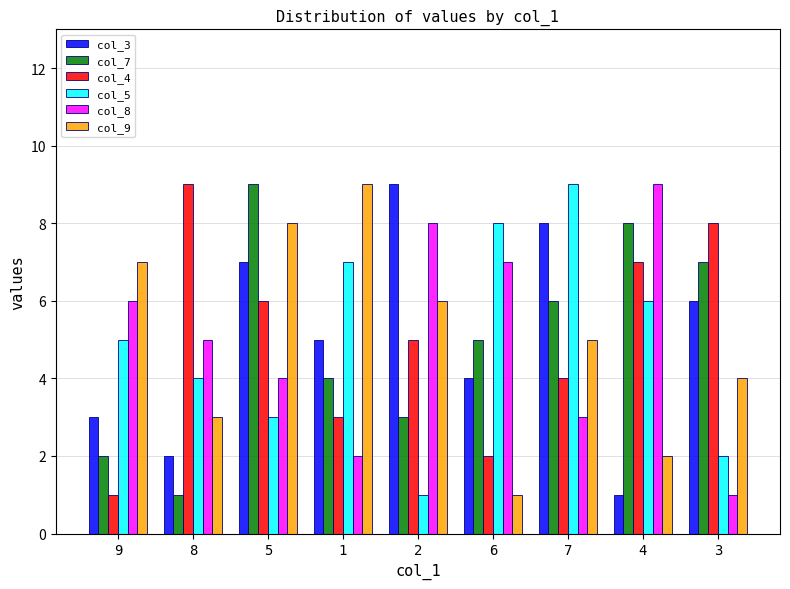

What is the label of the 9th bar from the right?

9